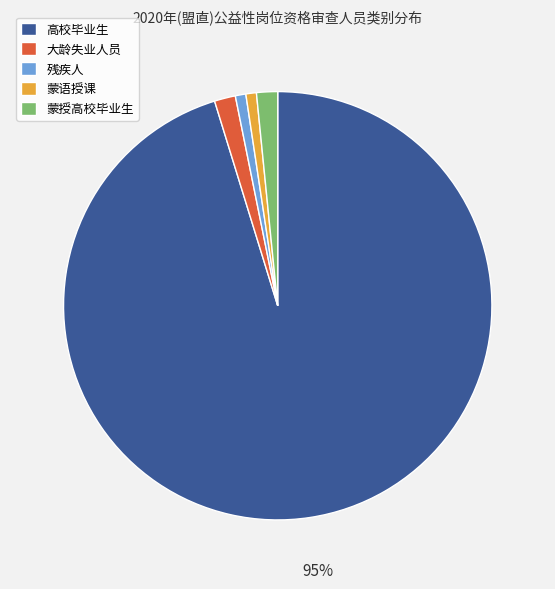

To the nearest percent, what portion does 残疾人 represent?

1%